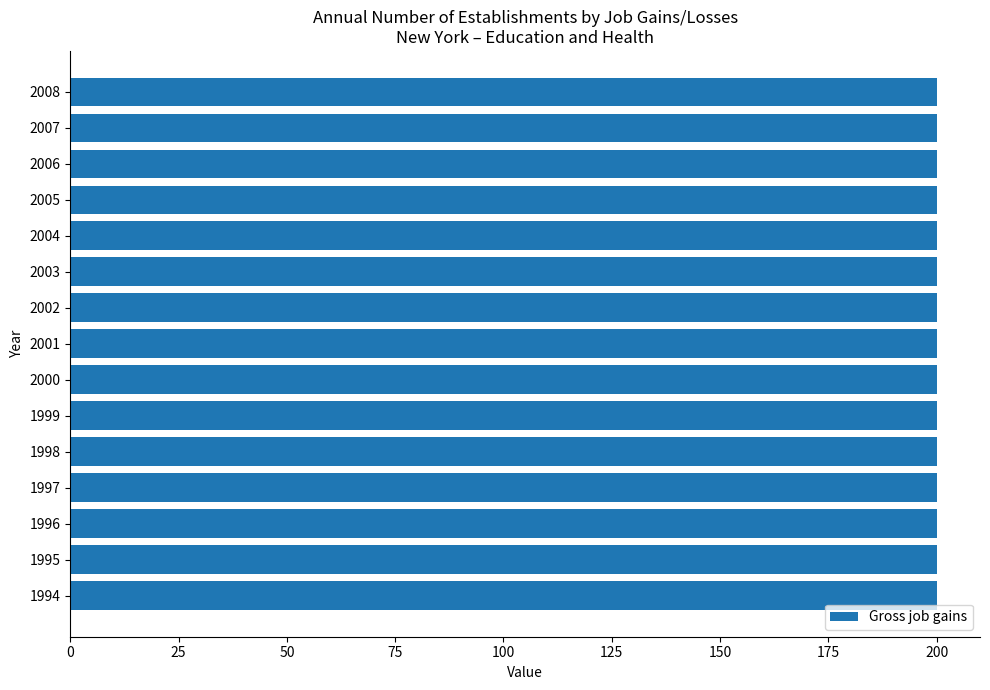

Which category has the lowest value across all series?

1994